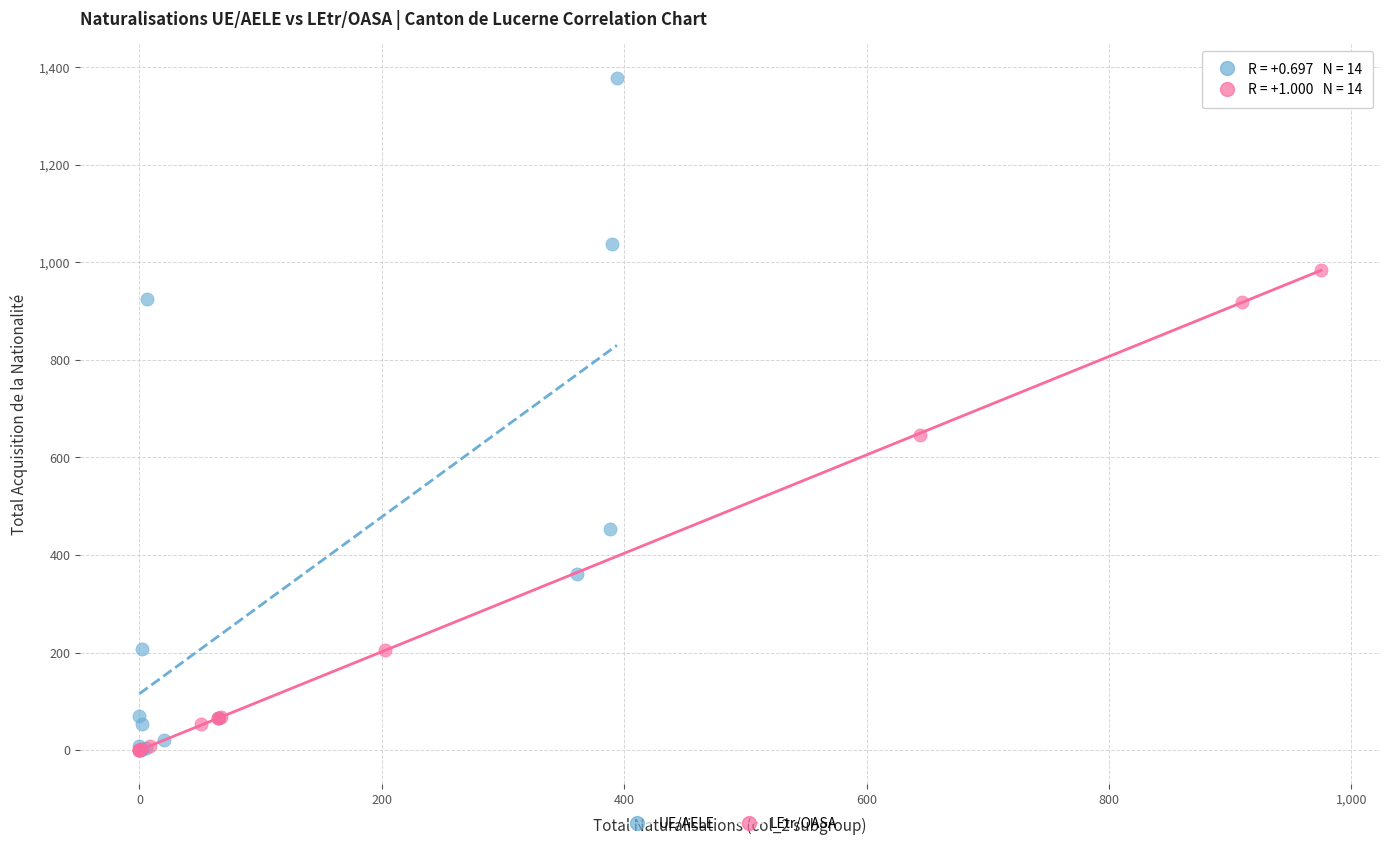

Which series reaches the maximum Y coordinate?

UE/AELE